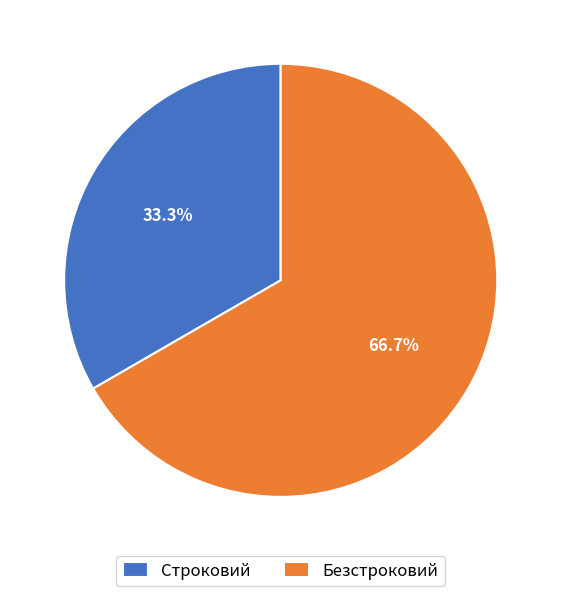

Is there any slice that represents more than half of the pie?

Yes